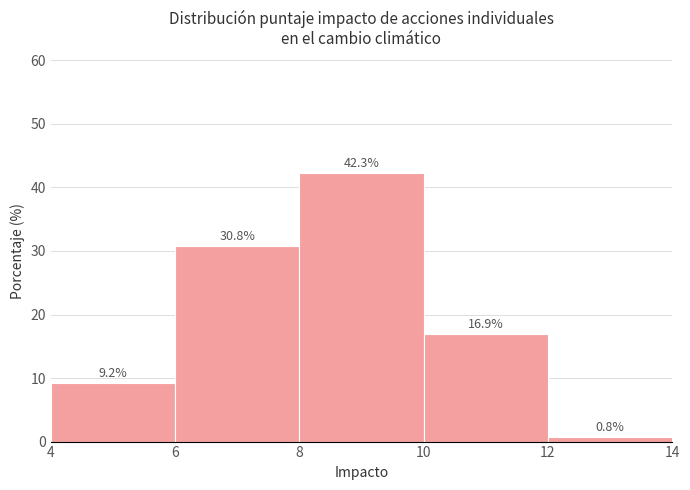

What is the height of the bar covering 12 to 14 on the x-axis?

0.8